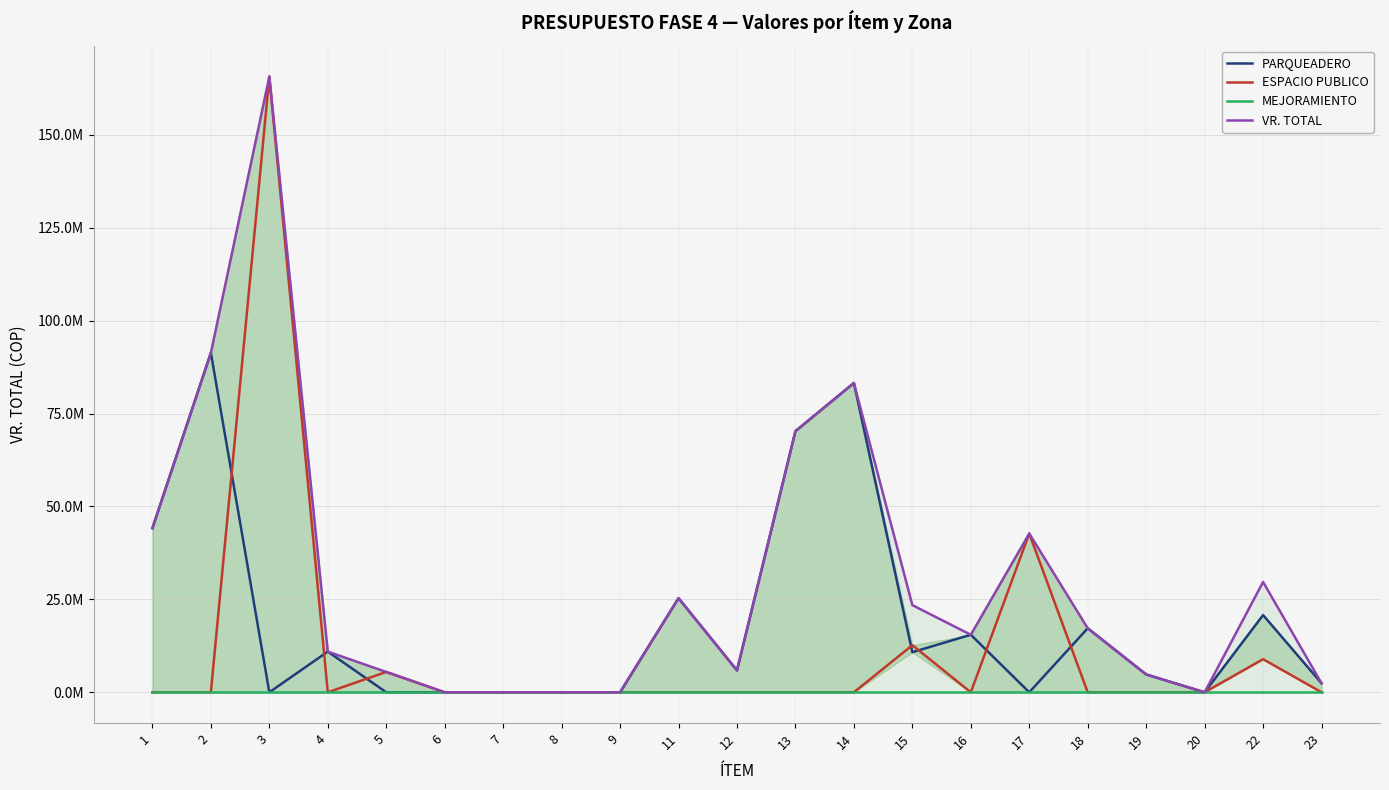

Reading left to right, extract all data points from this chart.

PARQUEADERO: 1=44160375.0	2=91334400.0	3=0.0	4=10942833.5	5=0.0	6=0.0	7=0.0	8=0.0	9=0.0	11=25320000.0	12=5895750.0	13=70255016.2	14=83207446.5	15=10787235.8	16=15474554.0	17=0.0	18=17221176.0	19=4795776.0	20=0.0	22=20776560.0	23=2429000.0
ESPACIO PUBLICO: 1=0.0	2=0.0	3=165656400.0	4=0.0	5=5471416.8	6=0.0	7=0.0	8=0.0	9=0.0	11=0.0	12=0.0	13=0.0	14=0.0	15=12663276.8	16=0.0	17=42714280.0	18=0.0	19=0.0	20=0.0	22=8904240.0	23=0.0
MEJORAMIENTO: 1=0.0	2=0.0	3=0.0	4=0.0	5=0.0	6=0.0	7=0.0	8=0.0	9=0.0	11=0.0	12=0.0	13=0.0	14=0.0	15=0.0	16=0.0	17=0.0	18=0.0	19=0.0	20=0.0	22=0.0	23=0.0
VR. TOTAL: 1=44160375.0	2=91334400.0	3=165656400.0	4=10942833.5	5=5471416.8	6=0.0	7=0.0	8=0.0	9=0.0	11=25320000.0	12=5895750.0	13=70255016.2	14=83207446.5	15=23450512.5	16=15474554.0	17=42714280.0	18=17221176.0	19=4795776.0	20=0.0	22=29680800.0	23=2429000.0